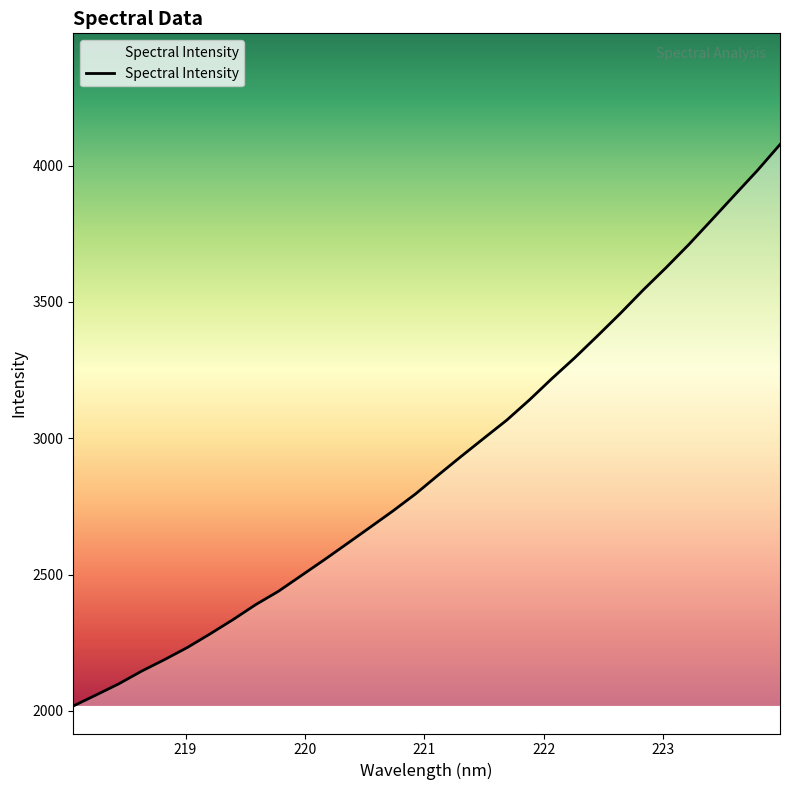

How many series are shown in this chart?

1